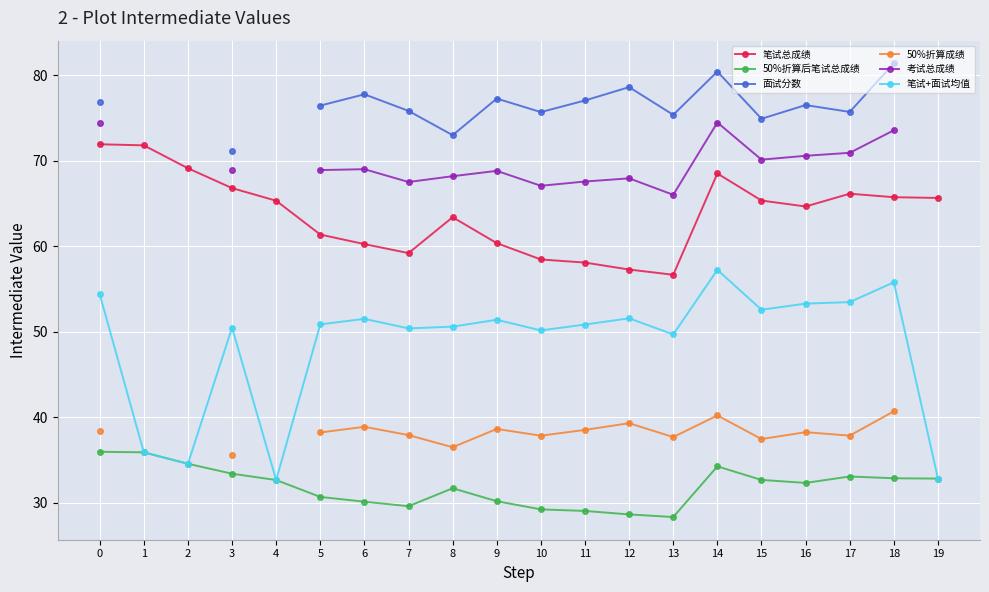

Rank the series by their maximum value, from highest to lowest.

面试分数, 考试总成绩, 笔试总成绩, 笔试+面试均值, 50%折算成绩, 50%折算后笔试总成绩